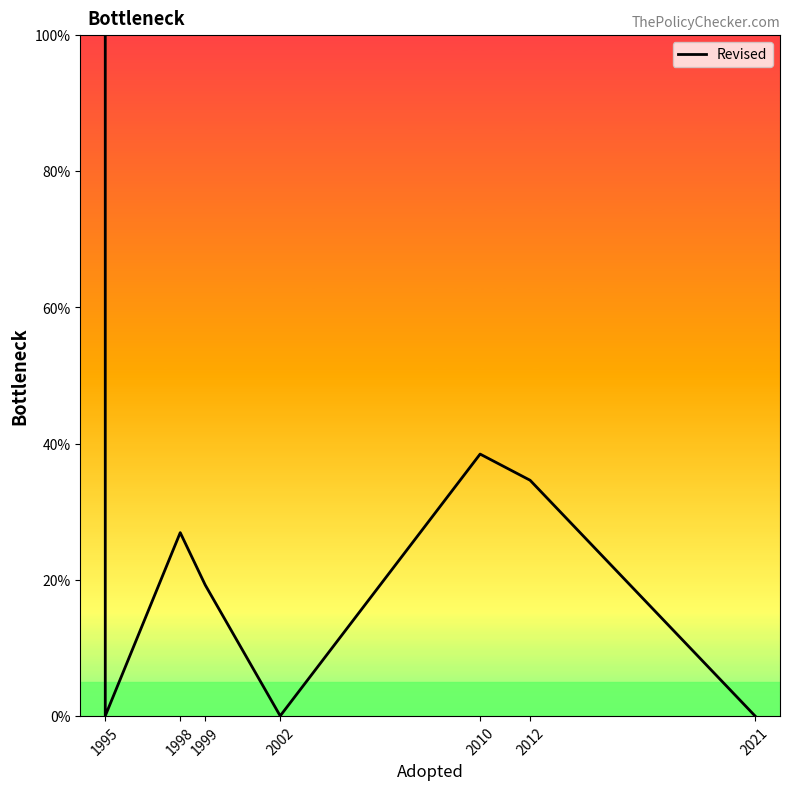

How many interior local valleys (lower than both neighbors) does the data have?

2